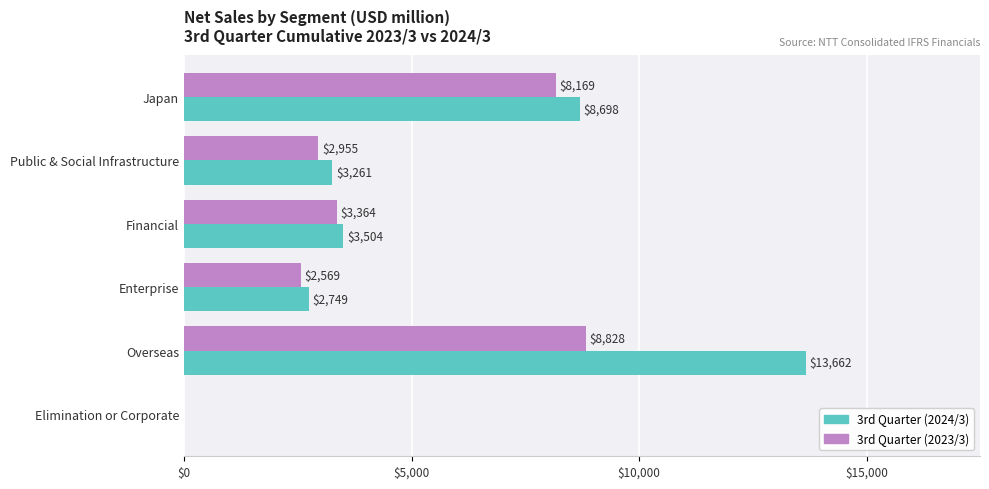

What is the average value of the 3rd Quarter (2023/3) series?

4314.1